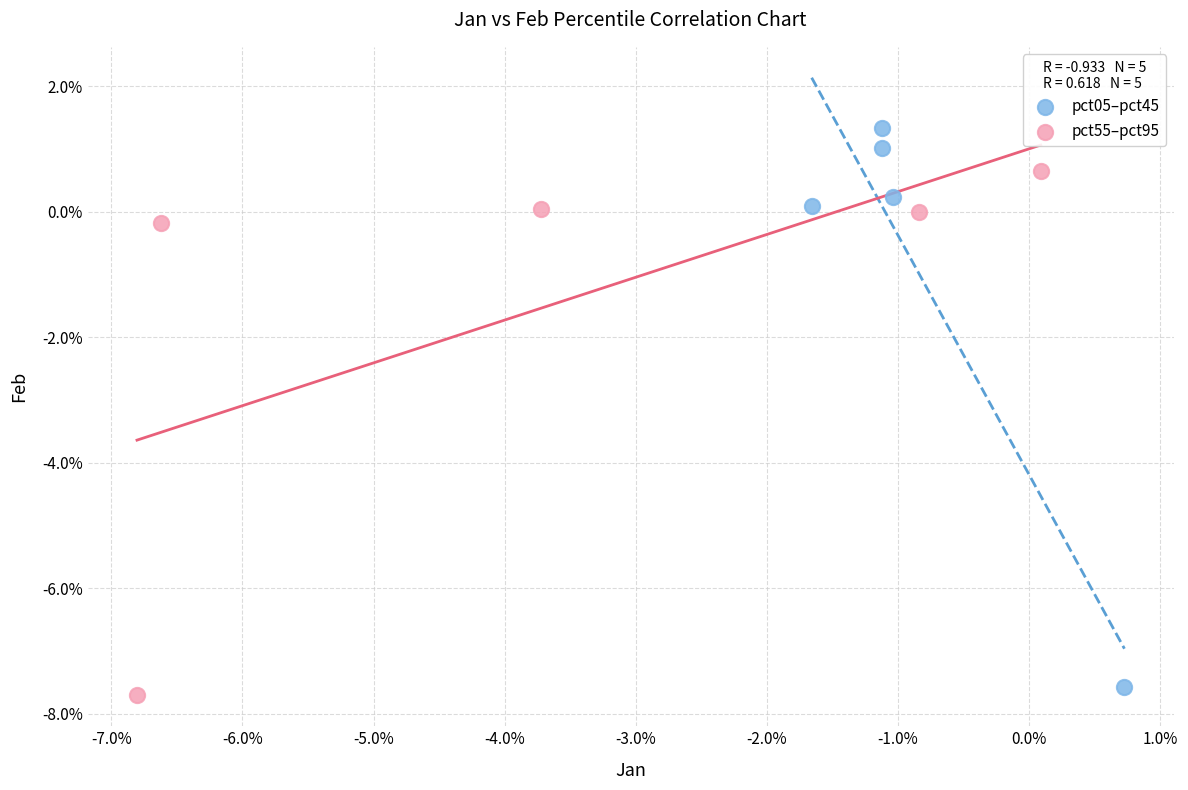

What are all the series names shown in the legend?

pct05–pct45, pct55–pct95